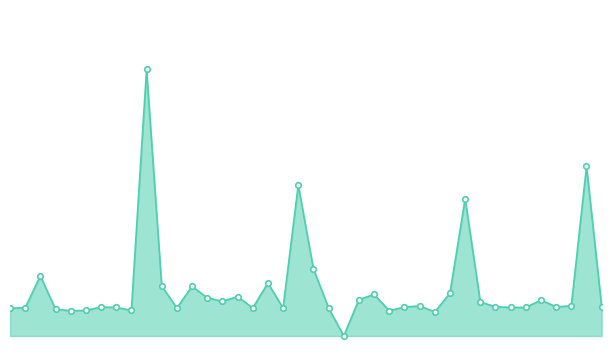

What is the sum of all values?

804737